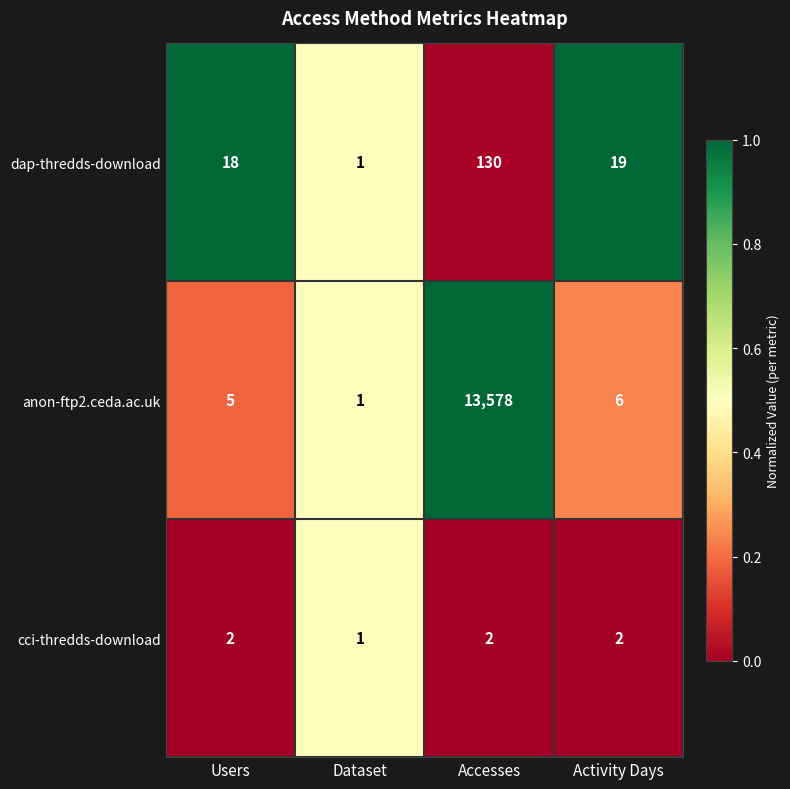

Reading left to right, transcribe all the data shown in this chart.

dap-thredds-download: 18	1	130	19
anon-ftp2.ceda.ac.uk: 5	1	13578	6
cci-thredds-download: 2	1	2	2